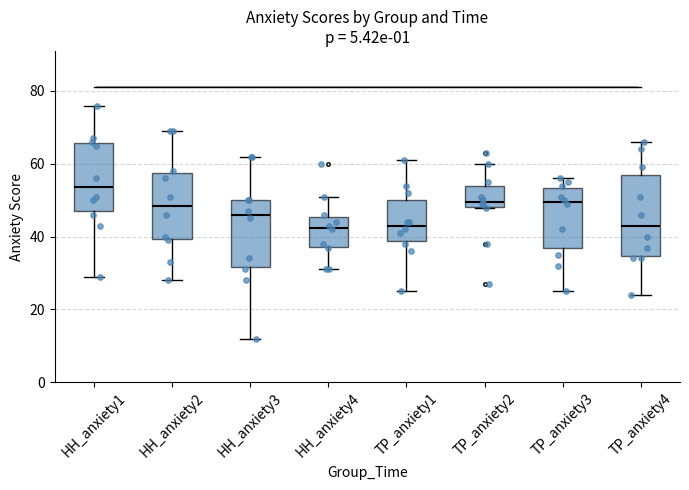

Reading left to right, read every box against the y-axis: the position of its median line, the range the box covers, and the ends of its whiskers. The values are not printed on the chart, so give them approximately, as read against the axis.

HH_anxiety1: median 54, box 48 to 66, whiskers 30 to 76
HH_anxiety2: median 48, box 40 to 58, whiskers 28 to 70
HH_anxiety3: median 46, box 32 to 50, whiskers 12 to 62
HH_anxiety4: median 42, box 38 to 46, whiskers 32 to 52
TP_anxiety1: median 44, box 38 to 50, whiskers 26 to 62
TP_anxiety2: median 50, box 48 to 54, whiskers 48 to 60
TP_anxiety3: median 50, box 36 to 54, whiskers 26 to 56
TP_anxiety4: median 44, box 34 to 58, whiskers 24 to 66